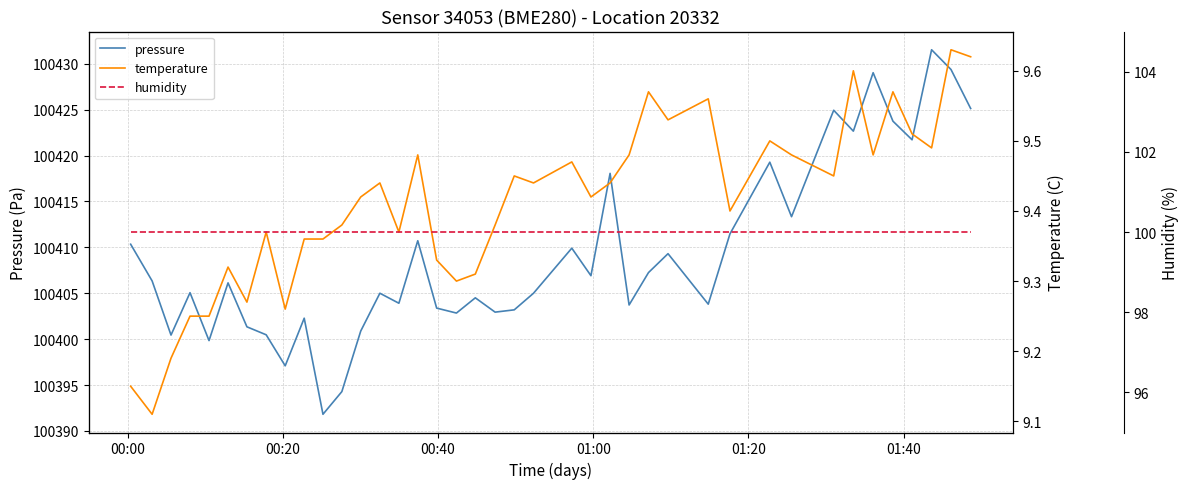

Does the chart have visible grid lines?

Yes